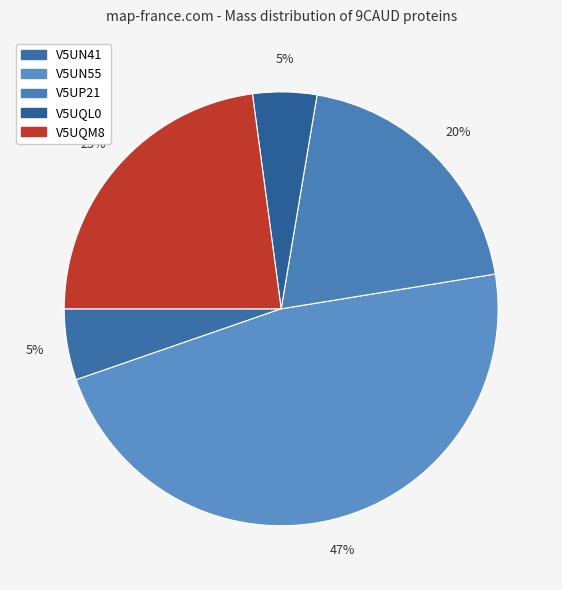

To the nearest percent, what percentage of the pie is V5UQL0?

5%